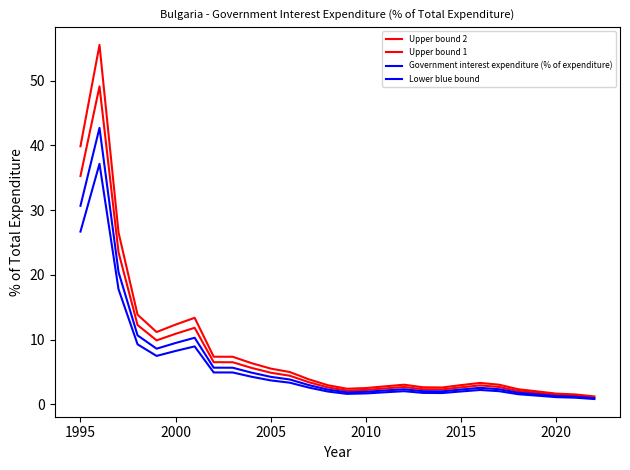

True or false: Upper bound 2 and Upper bound 1 cross at least once.

False